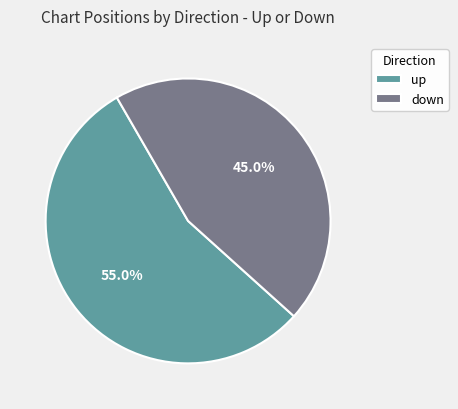

Is it true that down is 45% of the pie?

True